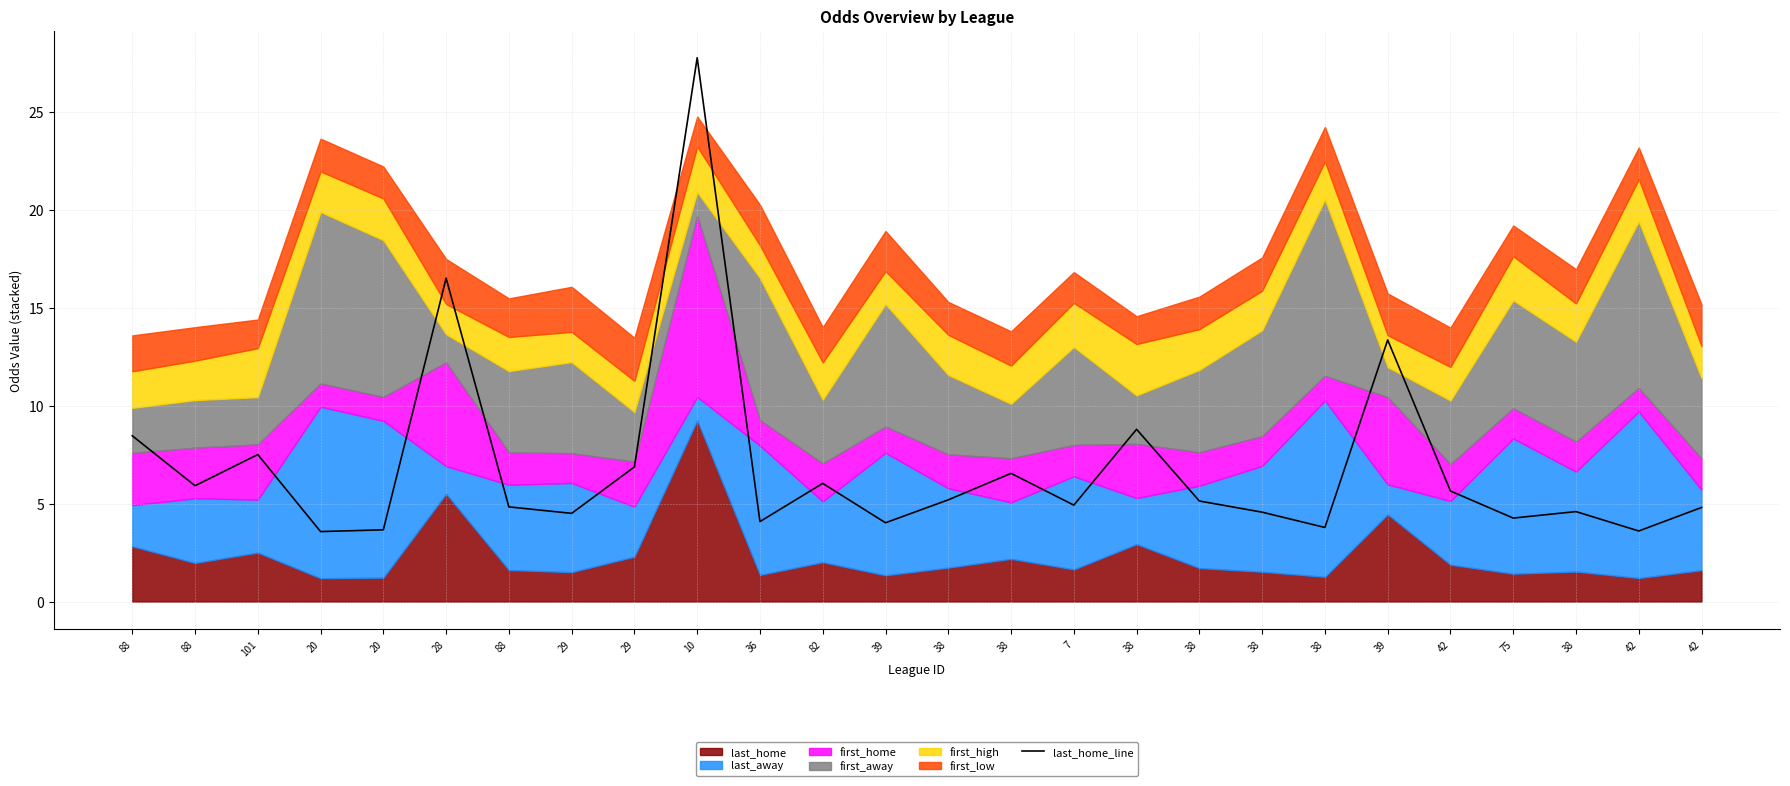

Reading left to right, extract all data points from this chart.

88=8.5	88=5.9	101=7.5	20=3.6	20=3.7	28=16.5	88=4.8	29=4.5	29=6.9	10=27.8	36=4.1	82=6.0	39=4.0	38=5.2	38=6.5	7=4.9	38=8.8	38=5.1	38=4.6	38=3.8	39=13.4	42=5.6	75=4.3	38=4.6	42=3.6	42=4.8